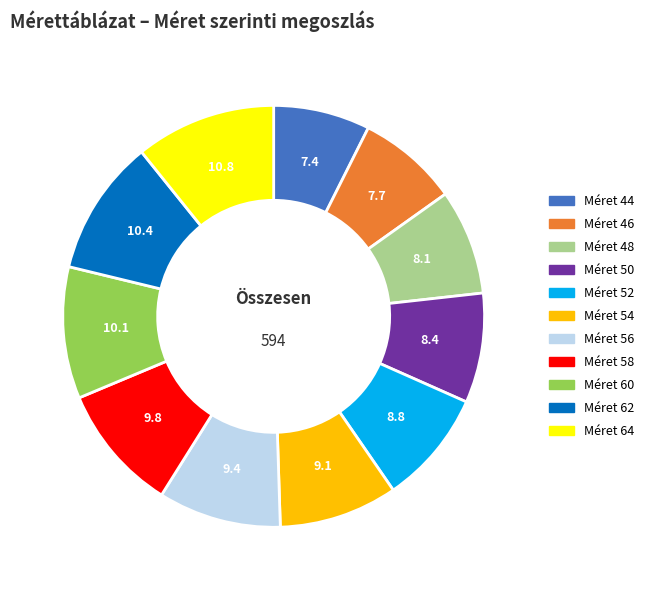

Does any single category account for the majority?

No